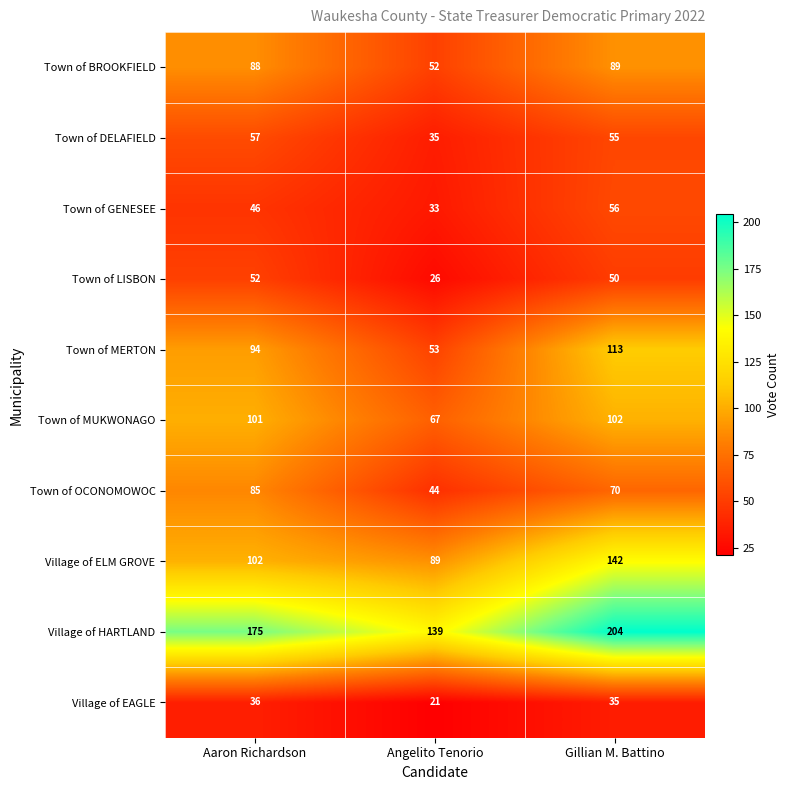

Which series has the widest spread of values?

Village of HARTLAND